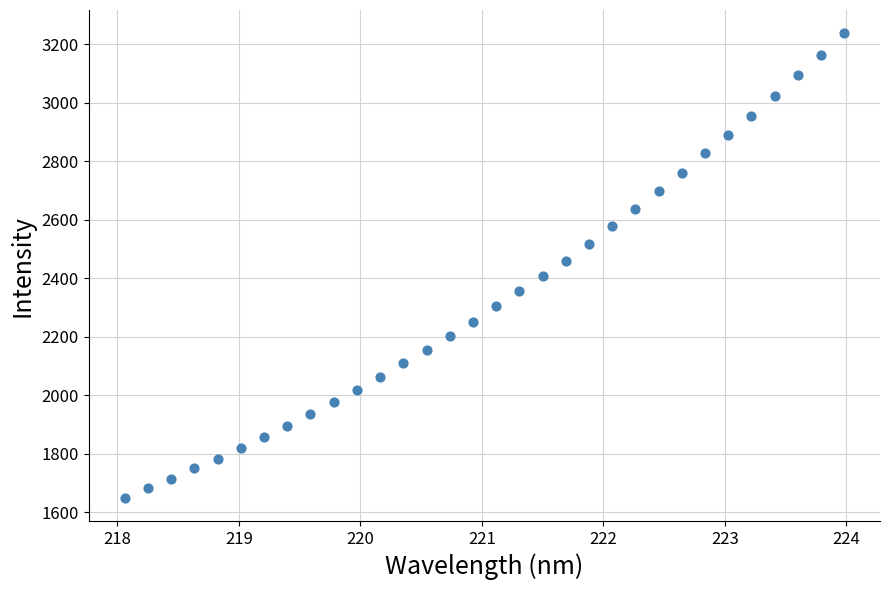

What is the range of Y values (max minus min)?

1588.9